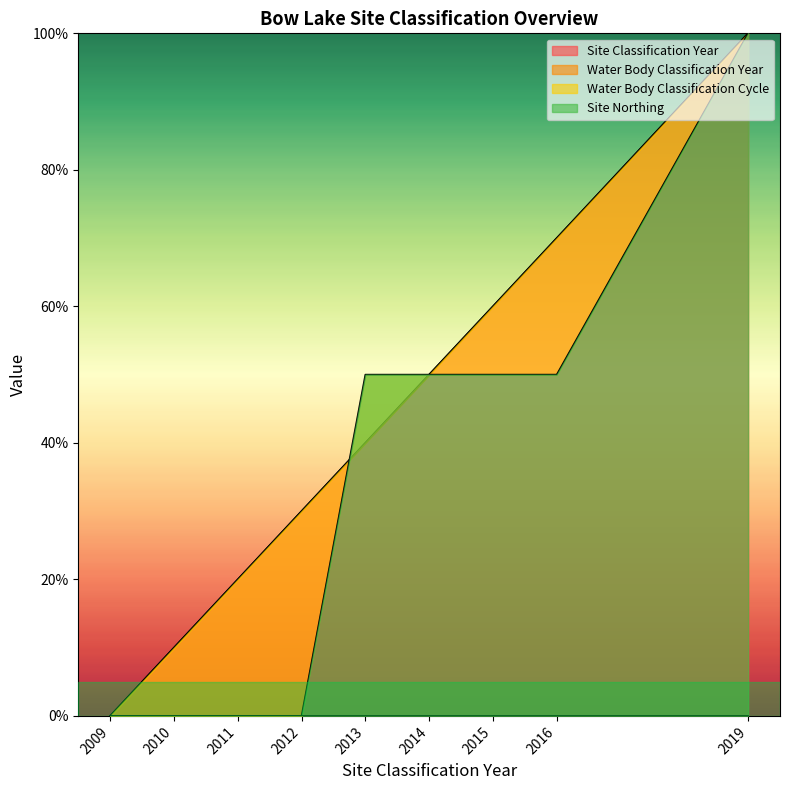

What is the difference between the Water Body Classification Year values at 2013 and 2016?

30